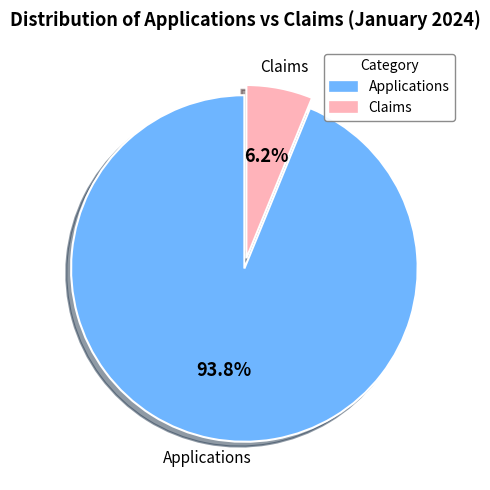

To the nearest percent, what is the difference between the Applications and Claims slice percentages?

88%